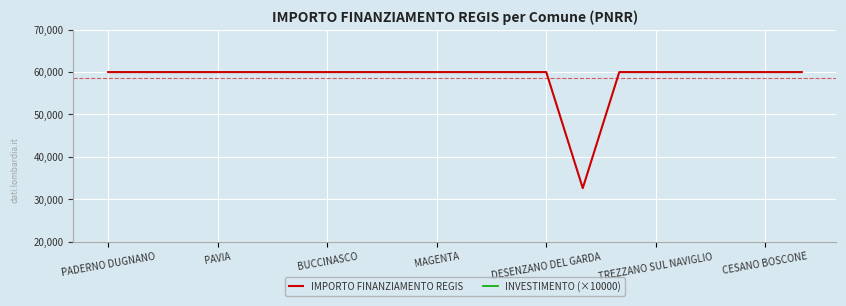

What is the value of the IMPORTO FINANZIAMENTO REGIS point at the 15th from the left?

59966